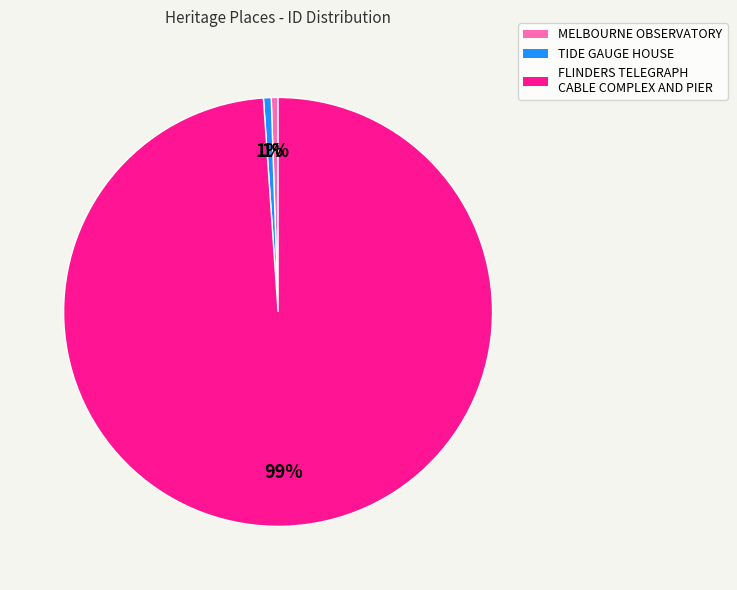

What is the largest slice in the pie chart?

FLINDERS TELEGRAPH CABLE COMPLEX AND PIER